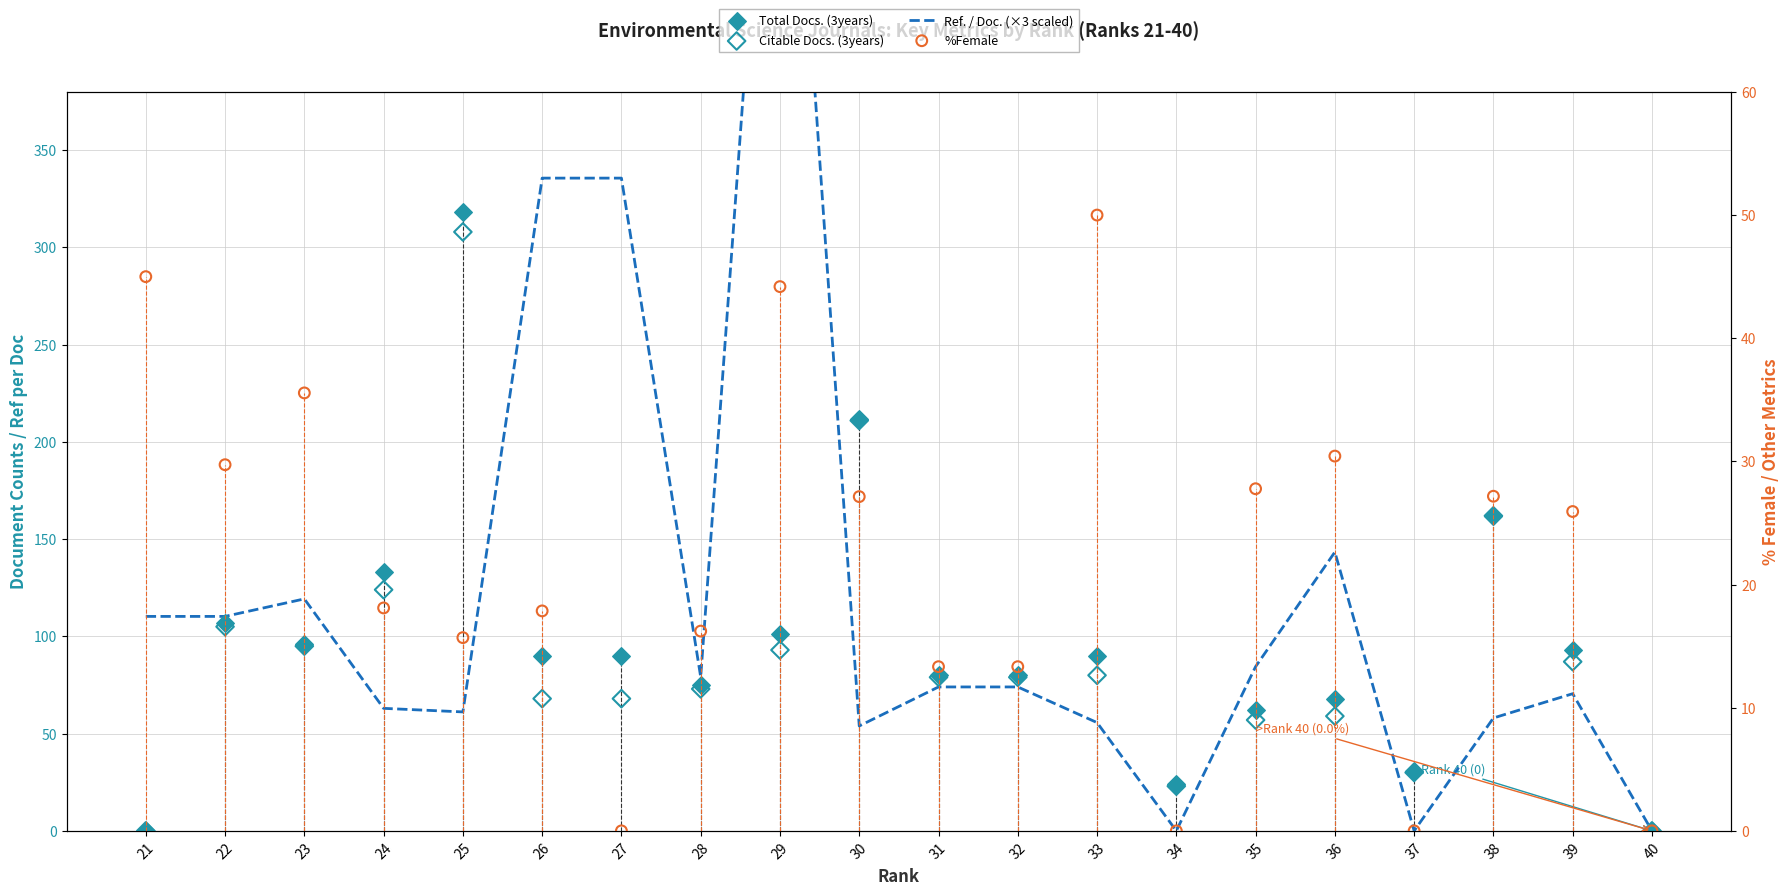

Which series has the largest Y range (max minus min)?

Ref. / Doc. (×3 scaled)